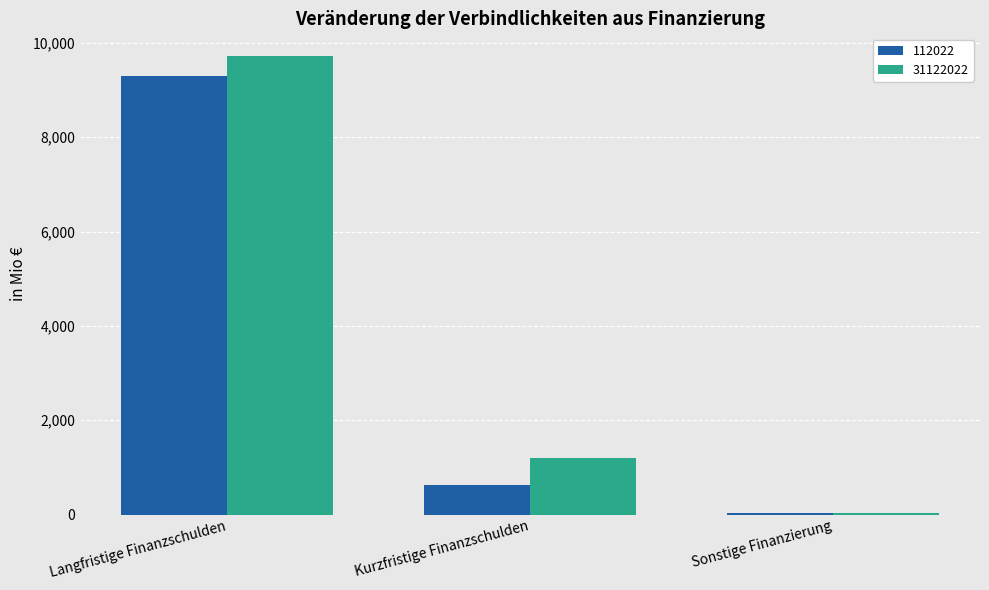

Where does the 112022 series first go above 627?

Langfristige Finanzschulden